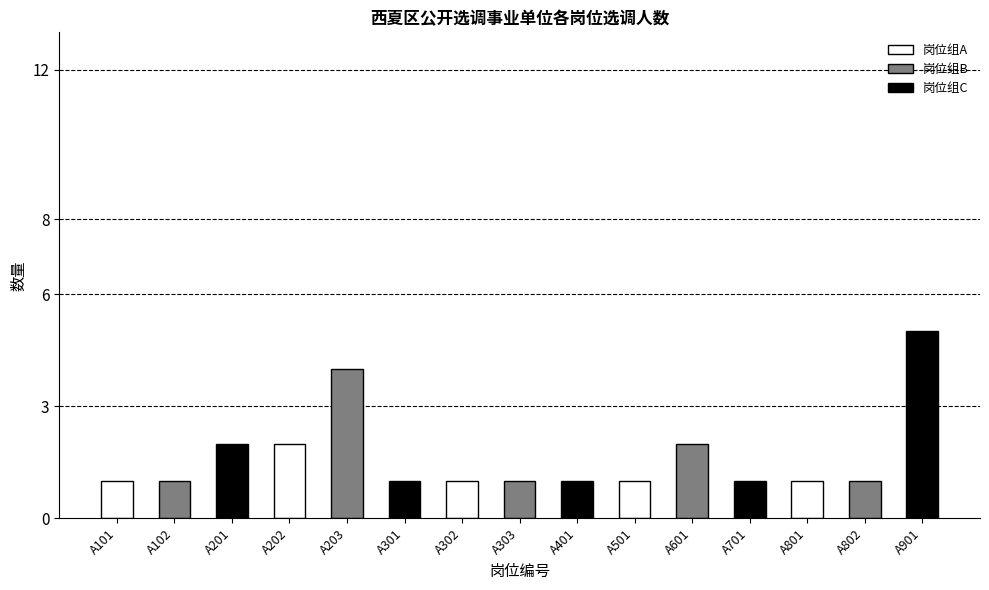

The chart shows a value of 1 at A301. True or false?

True